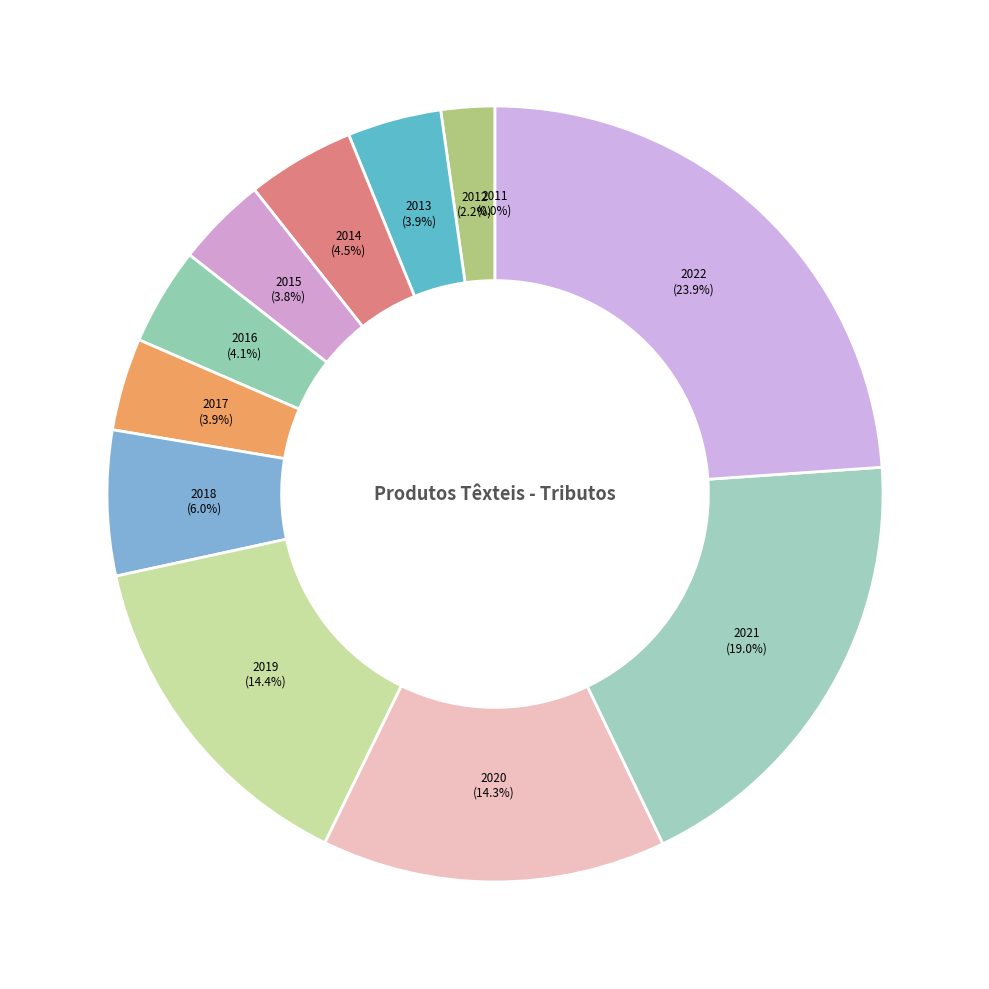

To the nearest percent, what is the average slice percentage?

8%